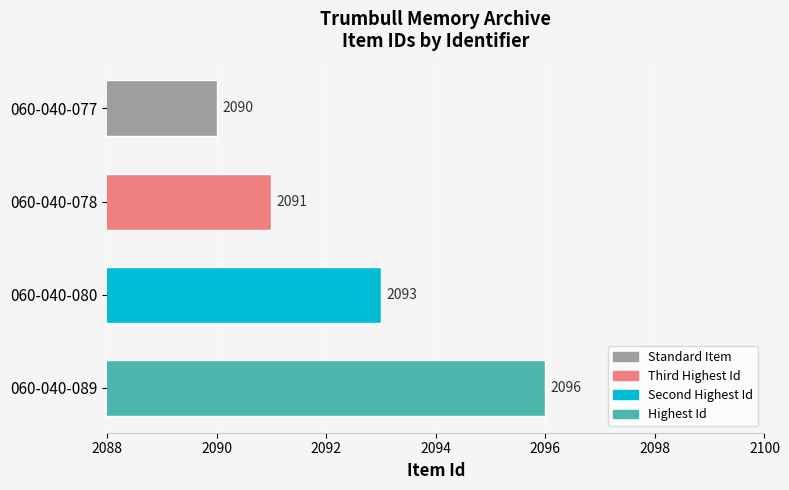

What is the difference between the values at 060-040-089 and 060-040-080?

3